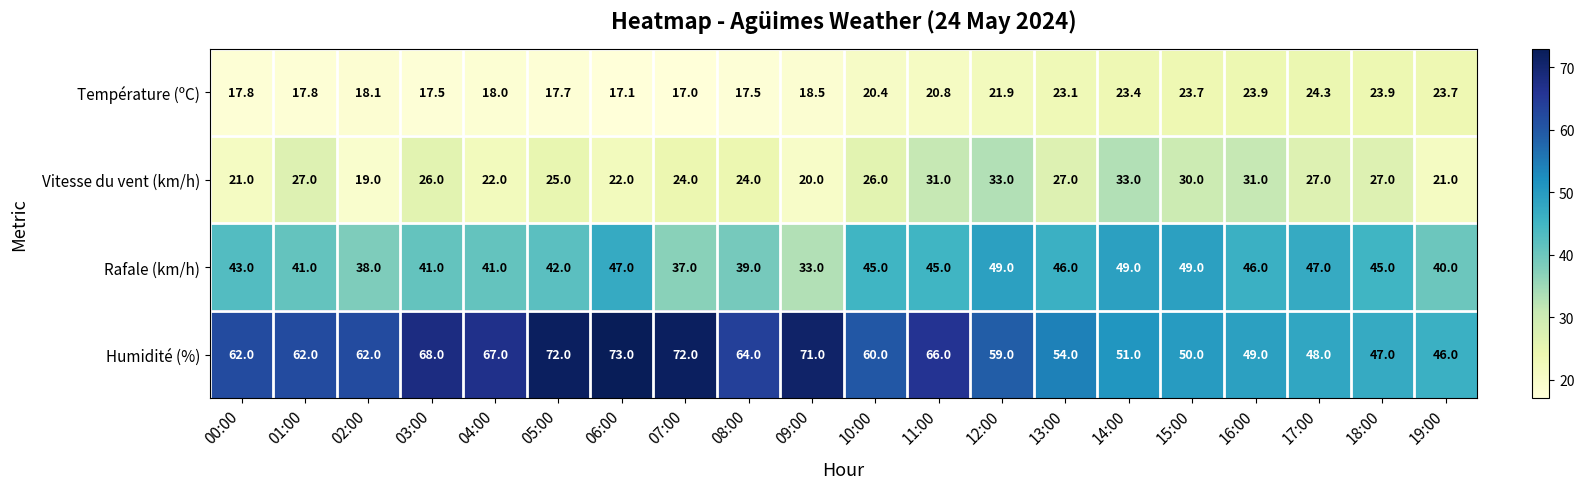

List the series in order of their peak value, lowest first.

Température (ºC), Vitesse du vent (km/h), Rafale (km/h), Humidité (%)